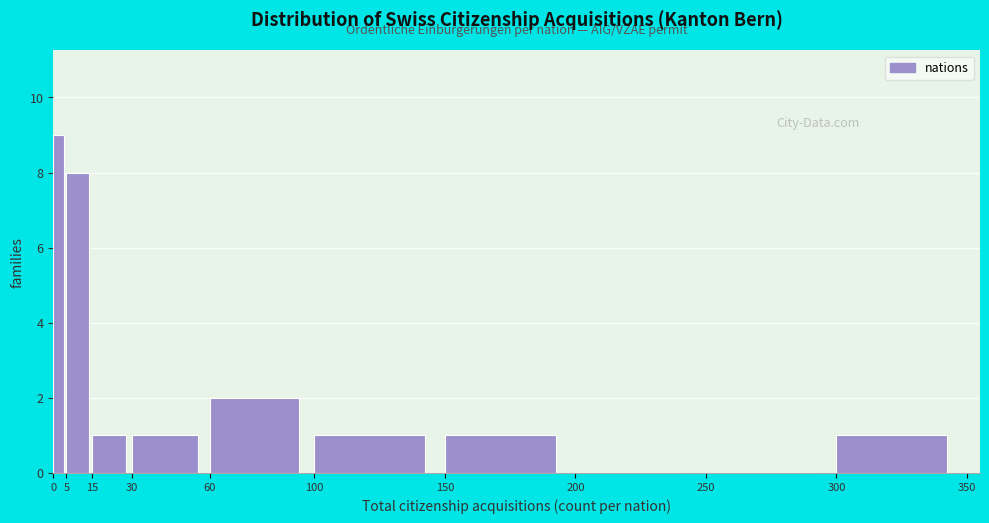

Reading left to right, list every bar in this chart as the range it spans on the x-axis followed by its height. The values are not printed on the chart, so give them approximately, as read against the axis.

0 to 5: 9
5 to 15: 8
15 to 30: 1
30 to 60: 1
60 to 100: 2
100 to 150: 1
150 to 200: 1
200 to 250: 0
250 to 300: 0
300 to 350: 1